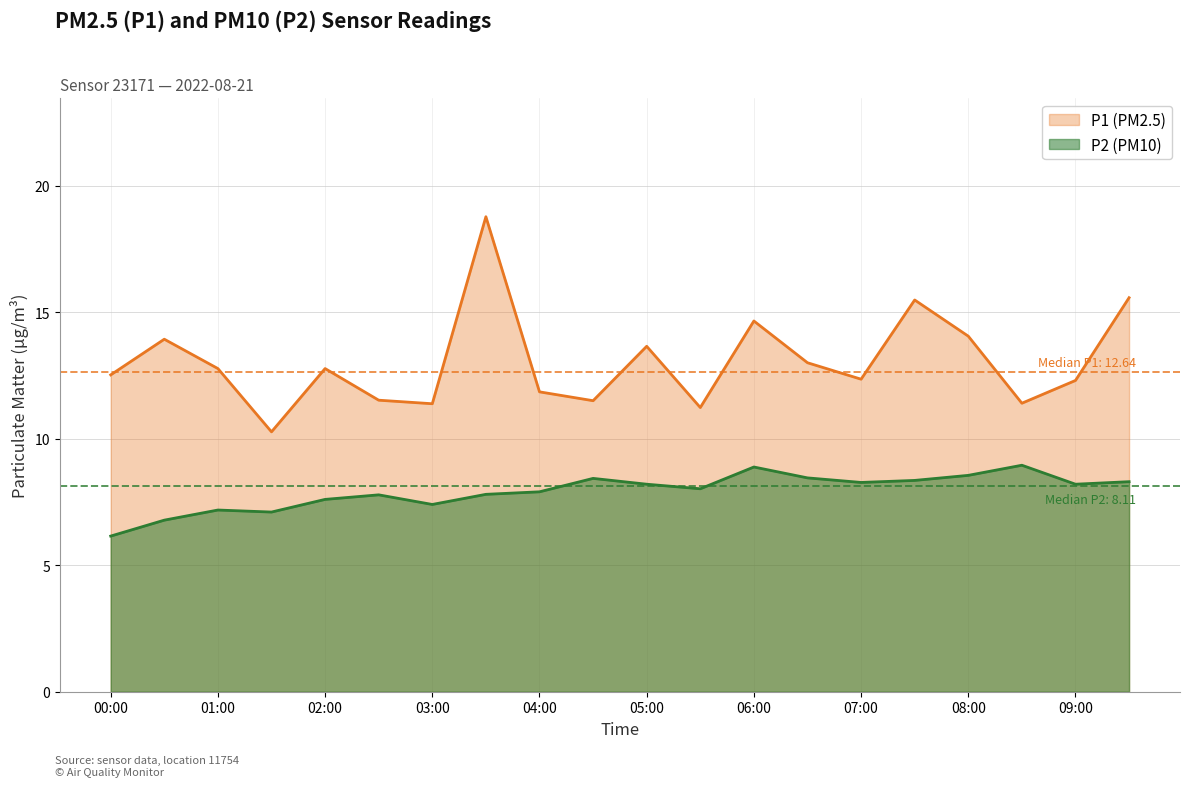

How many data points does each series have?

20